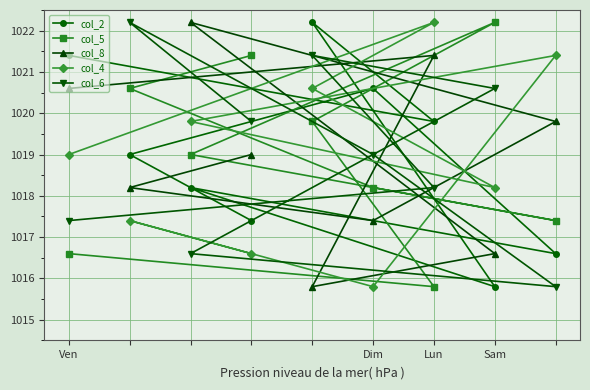

True or false: col_6 and col_4 intersect in this chart.

True